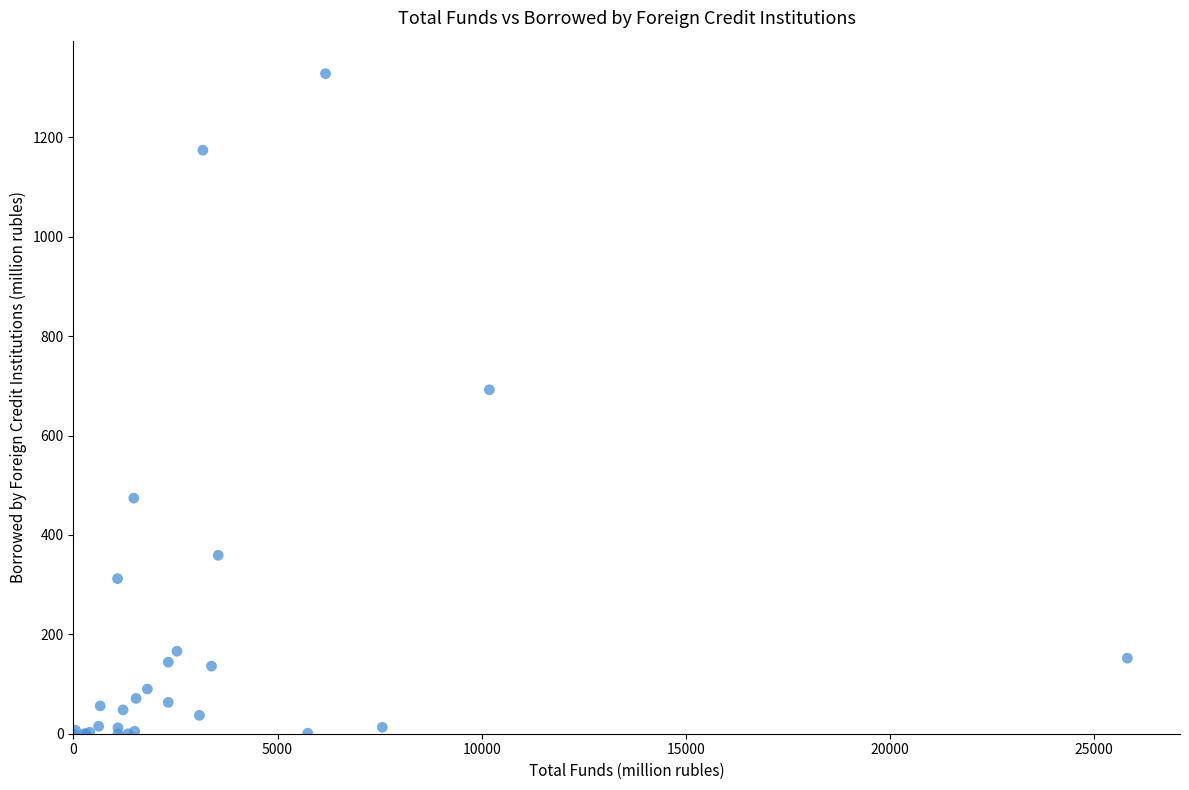

What Y value in the scatter plot is closest to 664?

692